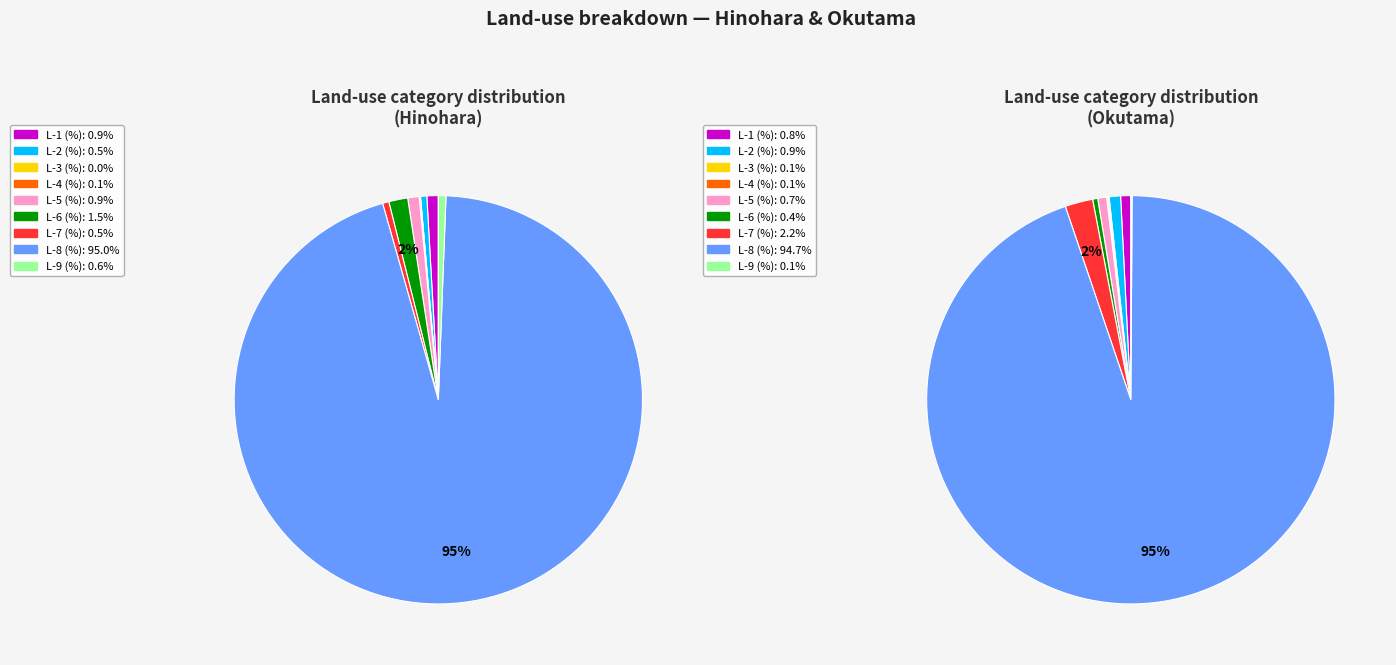

Does L-3 (%) account for over 50% of the chart?

No